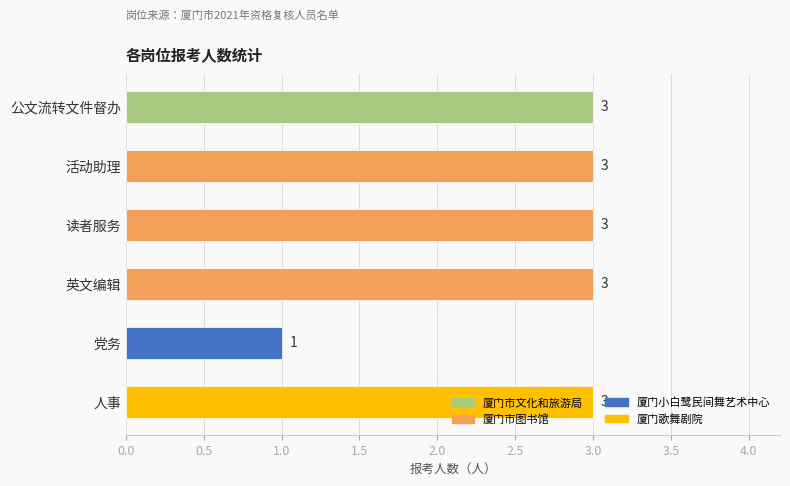

What position from the top is 人事?

6